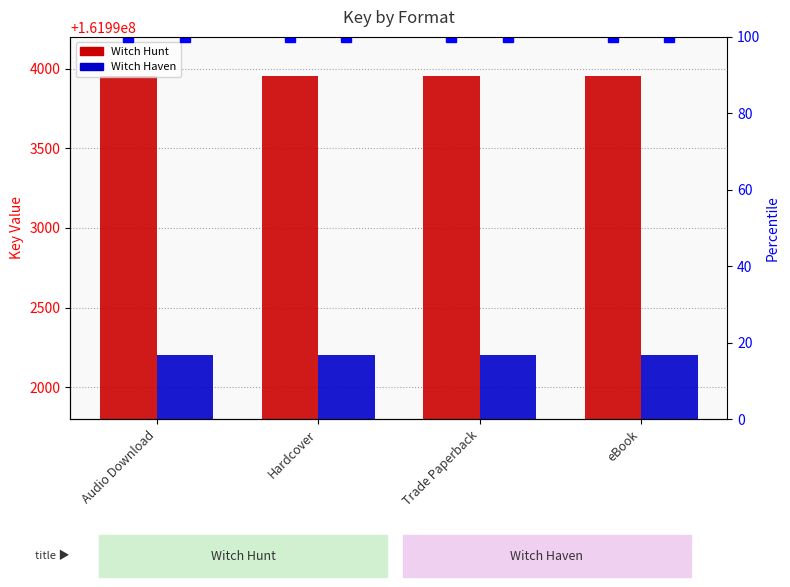

Reading left to right, list all the values displayed in this chart.

Witch Hunt: 161993953	161993953	161993953	161993953
Witch Haven: 161992201	161992201	161992201	161992201